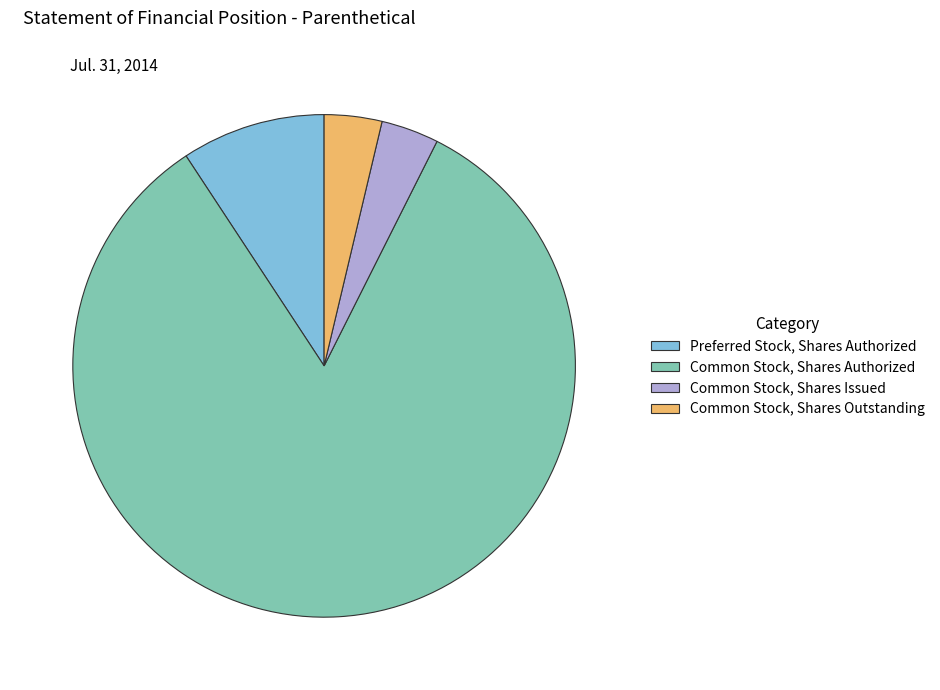

Do Common Stock, Shares Issued and Preferred Stock, Shares Authorized together represent more than half of the pie?

No